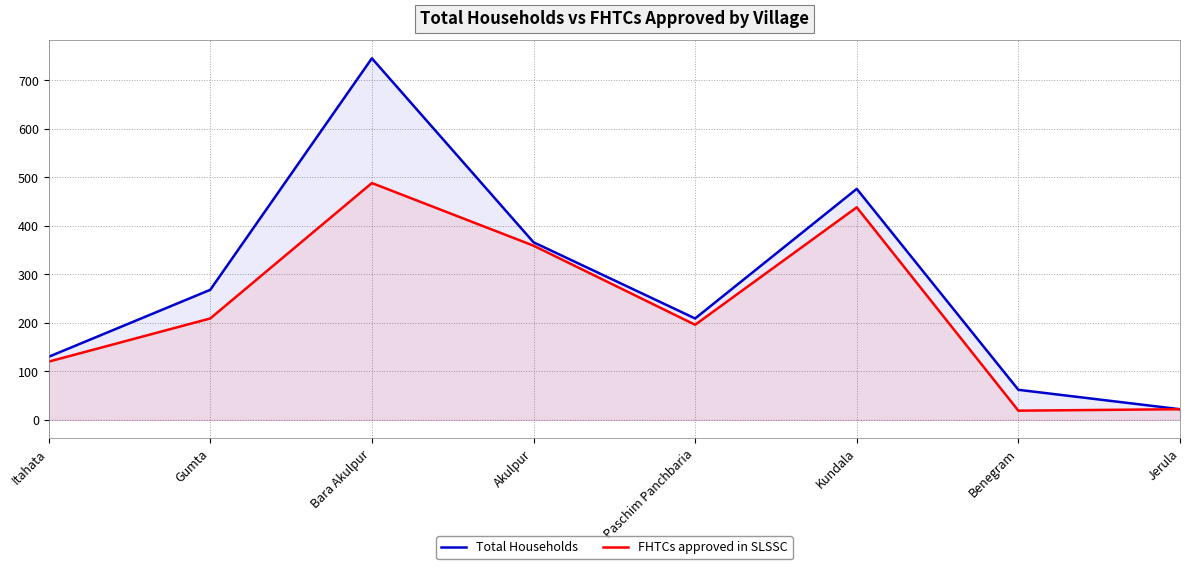

Where is the first local minimum for Total Households?

Paschim Panchbaria